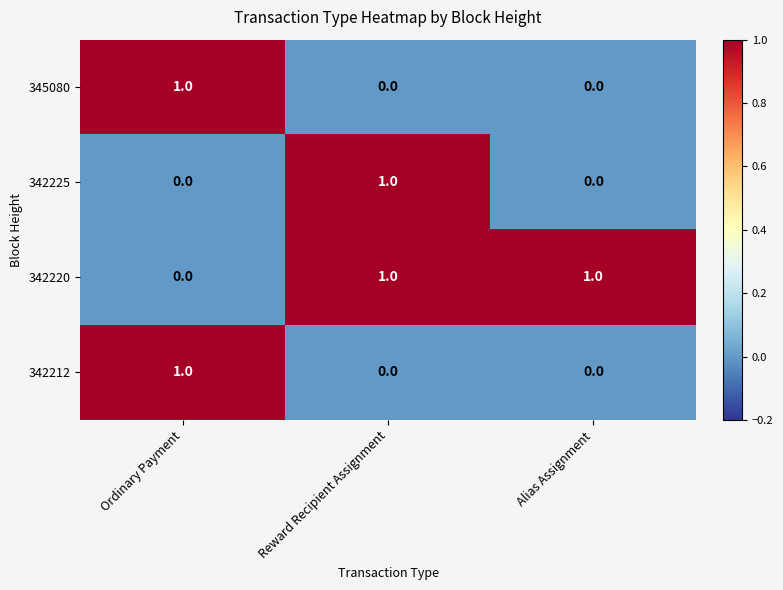

Reading left to right, extract all data points from this chart.

345080: 1	0	0
342225: 0	1	0
342220: 0	1	1
342212: 1	0	0